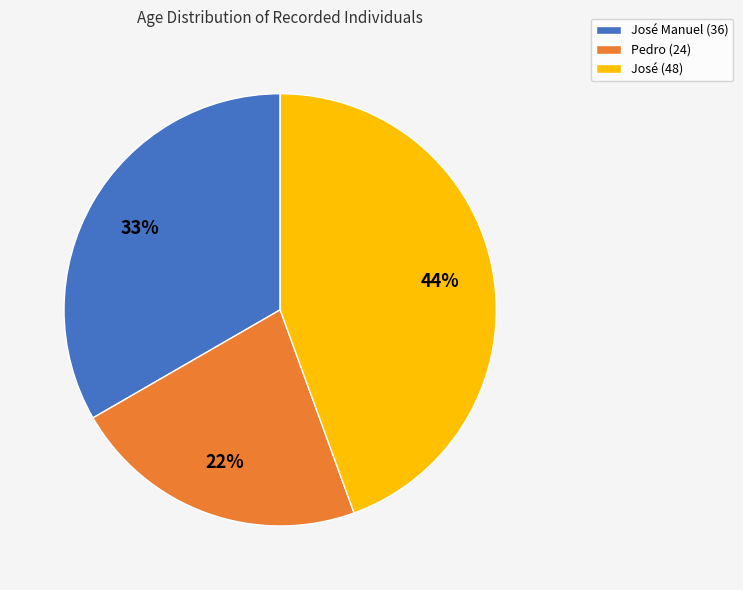

To the nearest percent, what is the average slice percentage?

33%